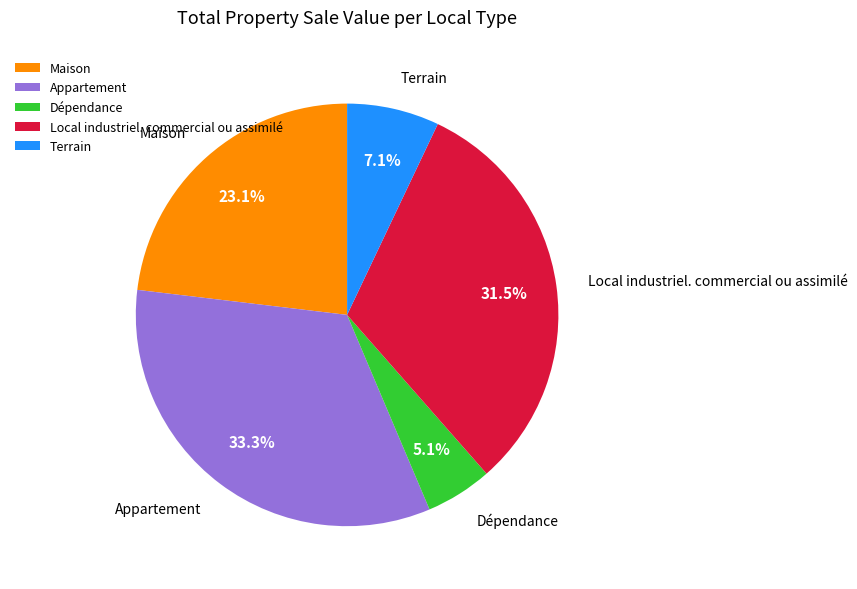

Between Maison and Terrain, which is larger?

Maison